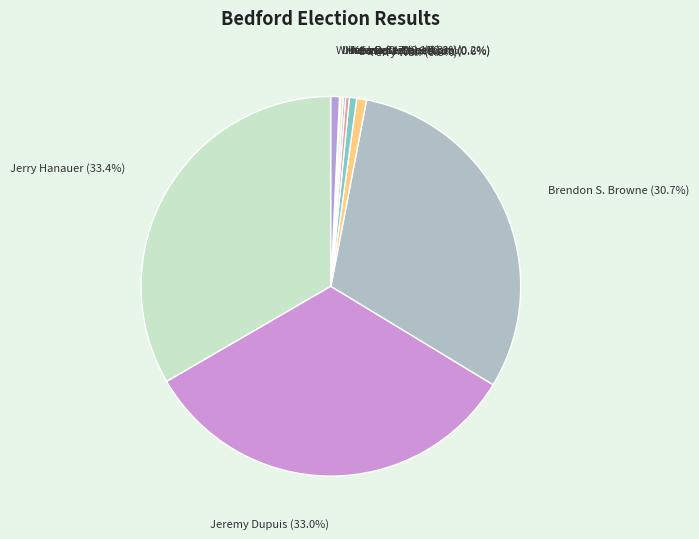

Does any single category account for the majority?

No